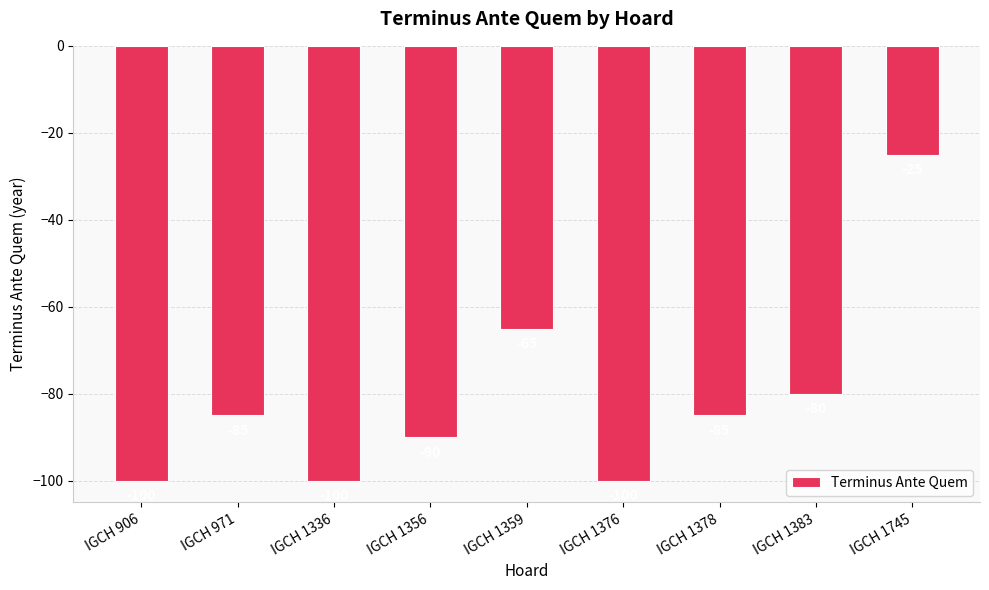

Reading left to right, extract all data points from this chart.

-100	-85	-100	-90	-65	-100	-85	-80	-25